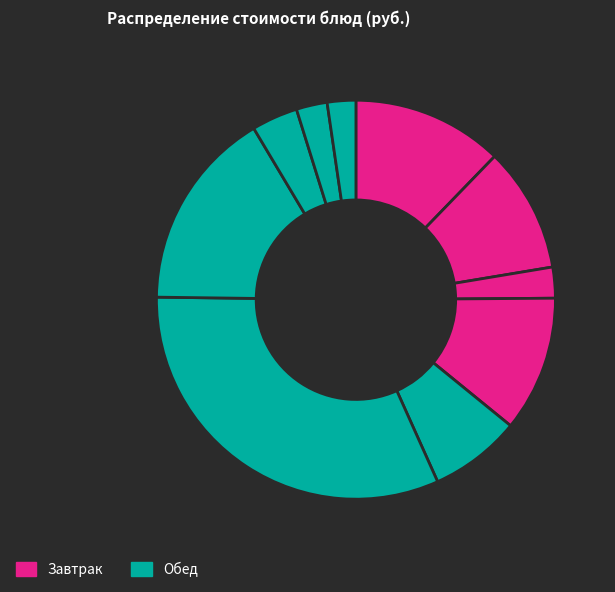

How many slices are in this pie chart?

10